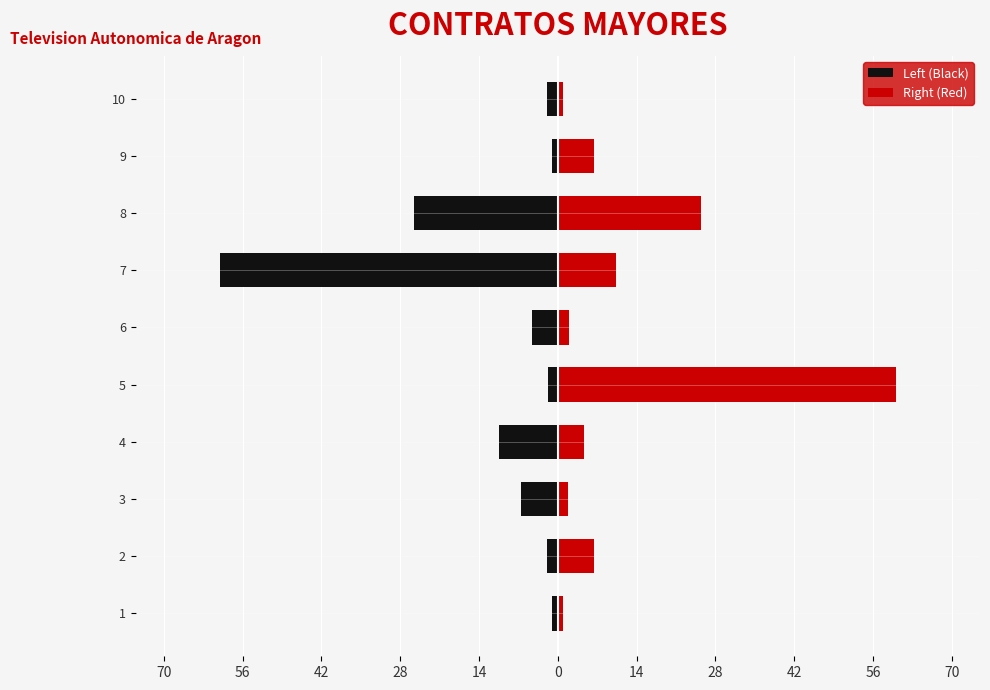

The value of Left (Black) at 5 is -3.0. True or false?

False